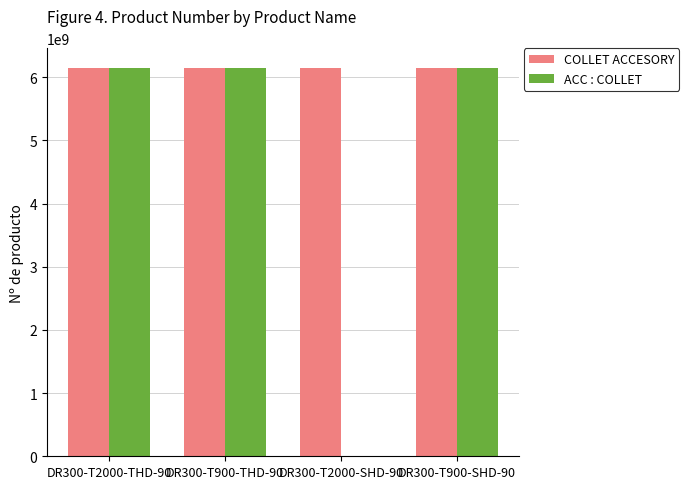

How many series are shown in this chart?

2